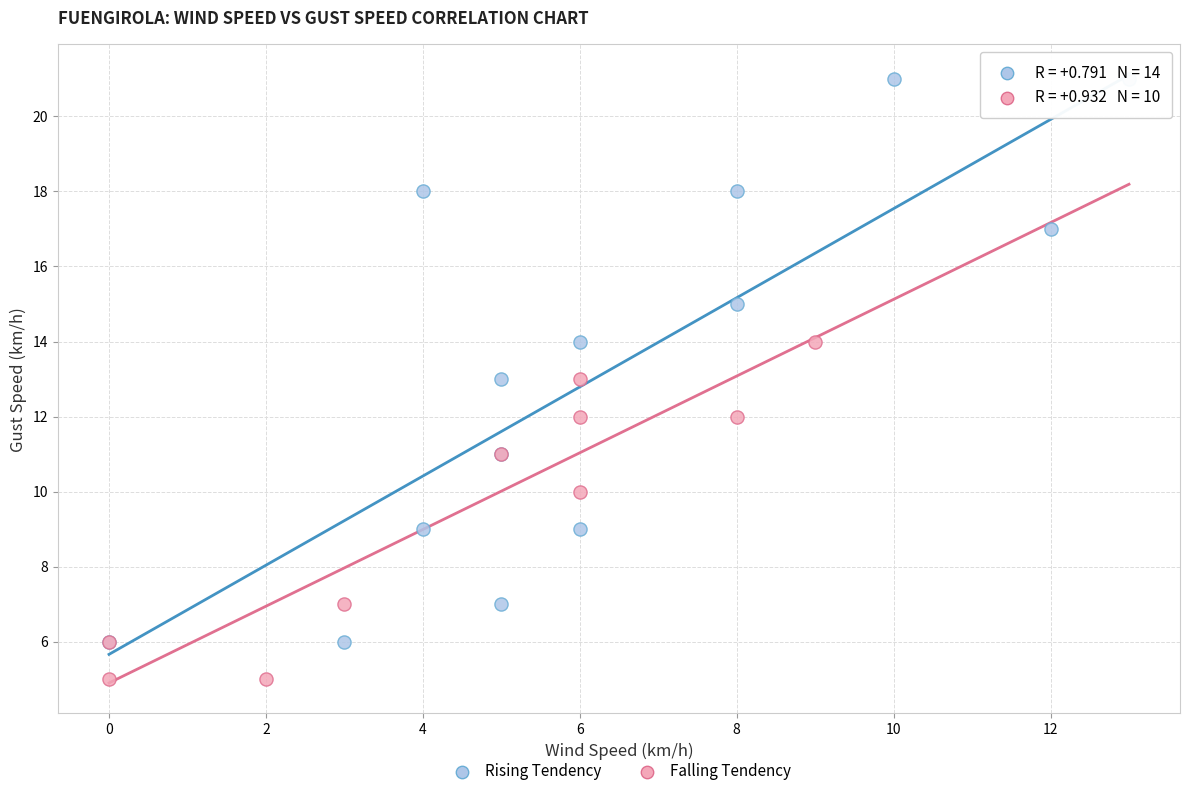

Which series reaches the minimum Y coordinate?

Falling Tendency